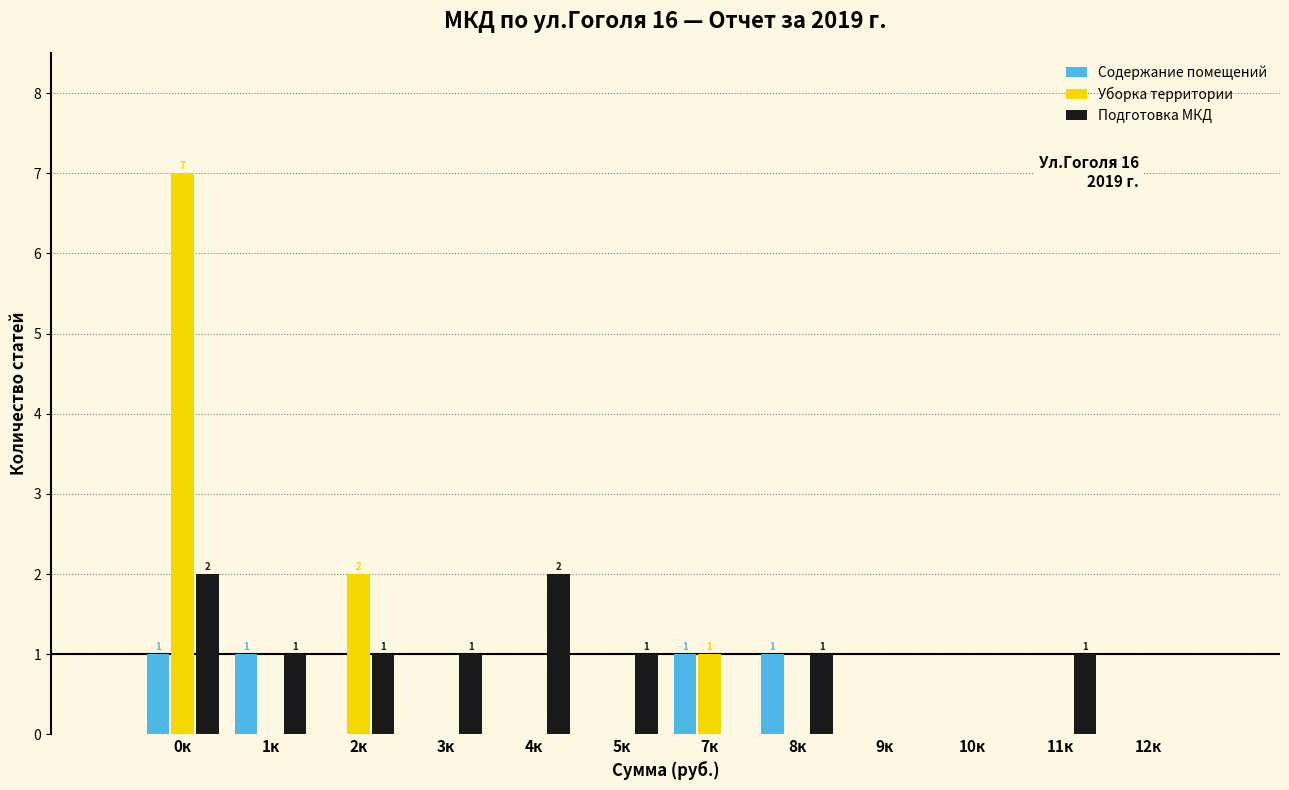

The value of Подготовка МКД at 0к is 2. True or false?

True